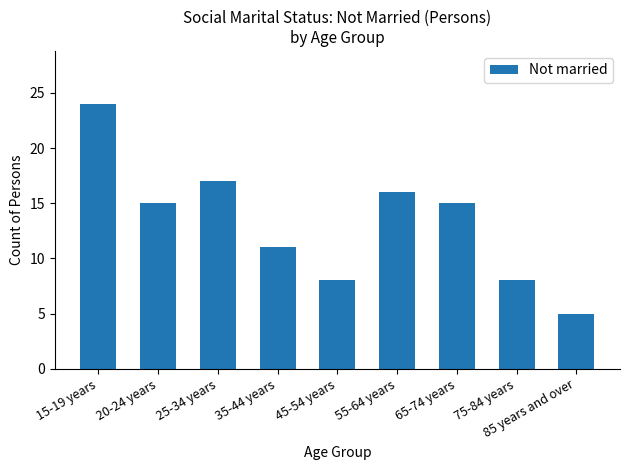

At which category does the chart reach its minimum across all series?

85 years and over